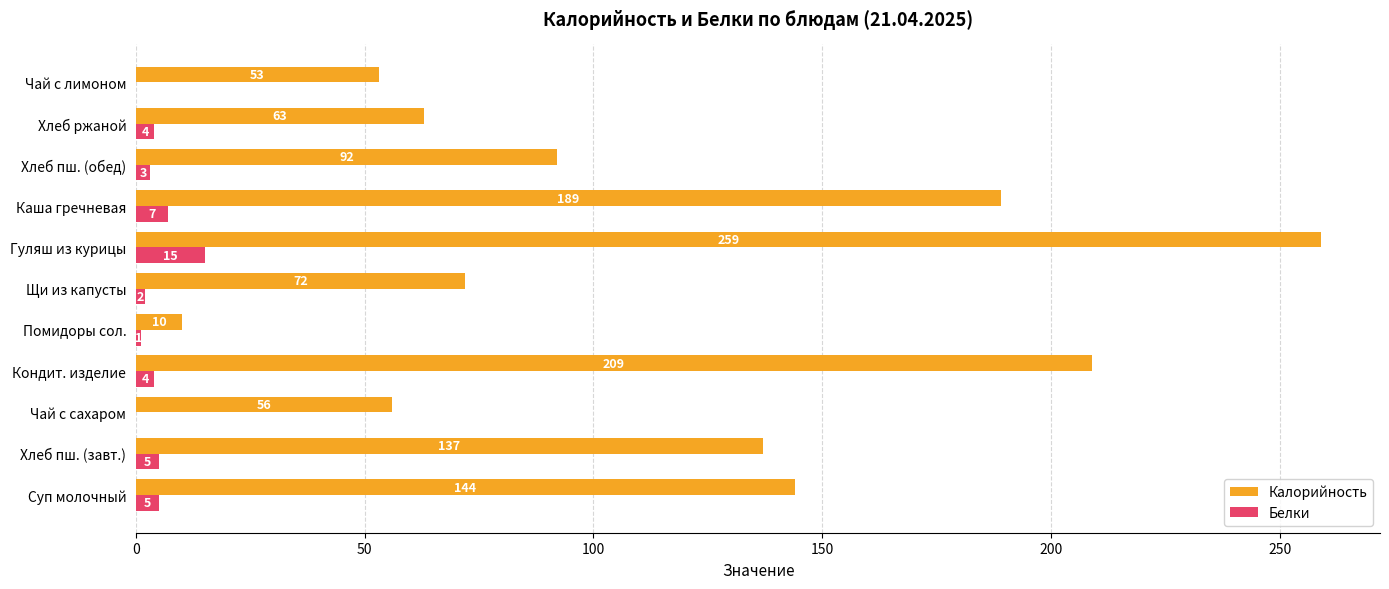

At which category is the sum across all series the highest?

Гуляш из курицы